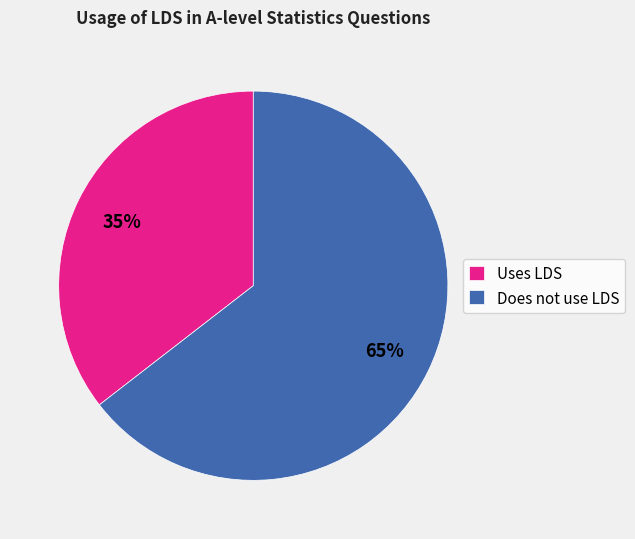

Which category has the smallest portion of the pie?

Uses LDS